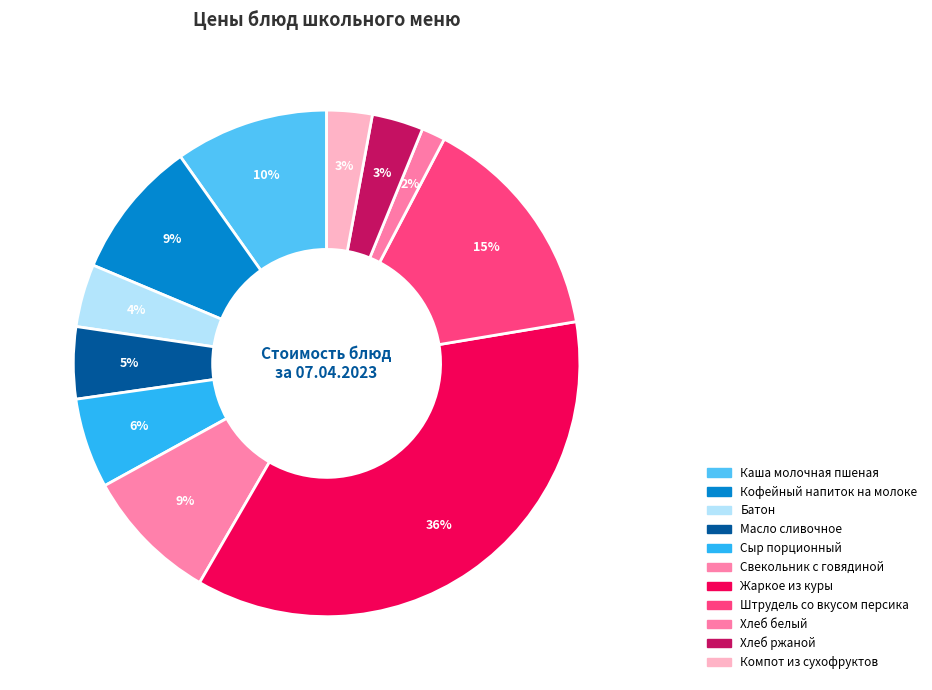

Rank the categories by value from highest to lowest.

Жаркое из куры, Штрудель со вкусом персика, Каша молочная пшеная, Кофейный напиток на молоке, Свекольник с говядиной, Сыр порционный, Масло сливочное, Батон, Хлеб ржаной, Компот из сухофруктов, Хлеб белый